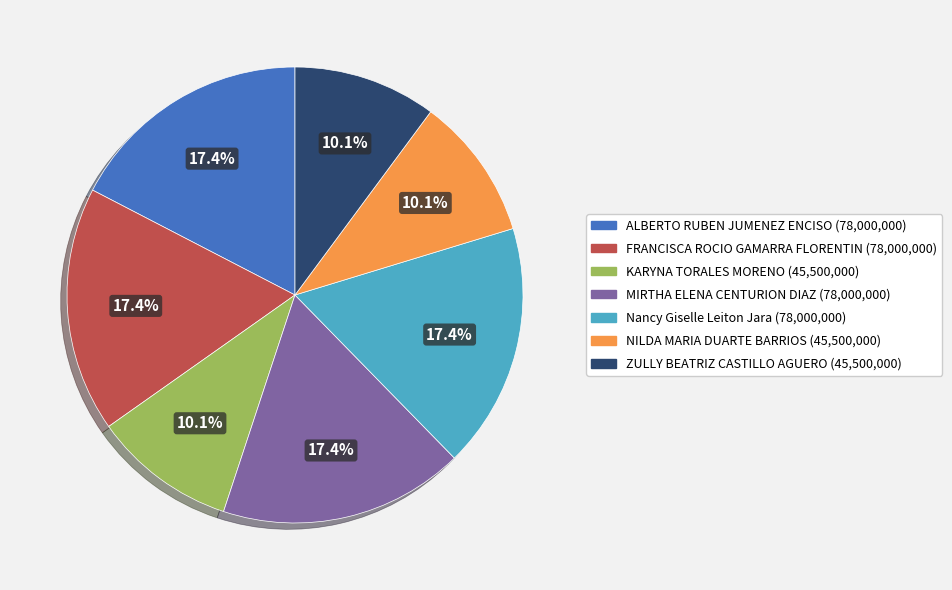

To the nearest percent, what is the average slice percentage?

14%